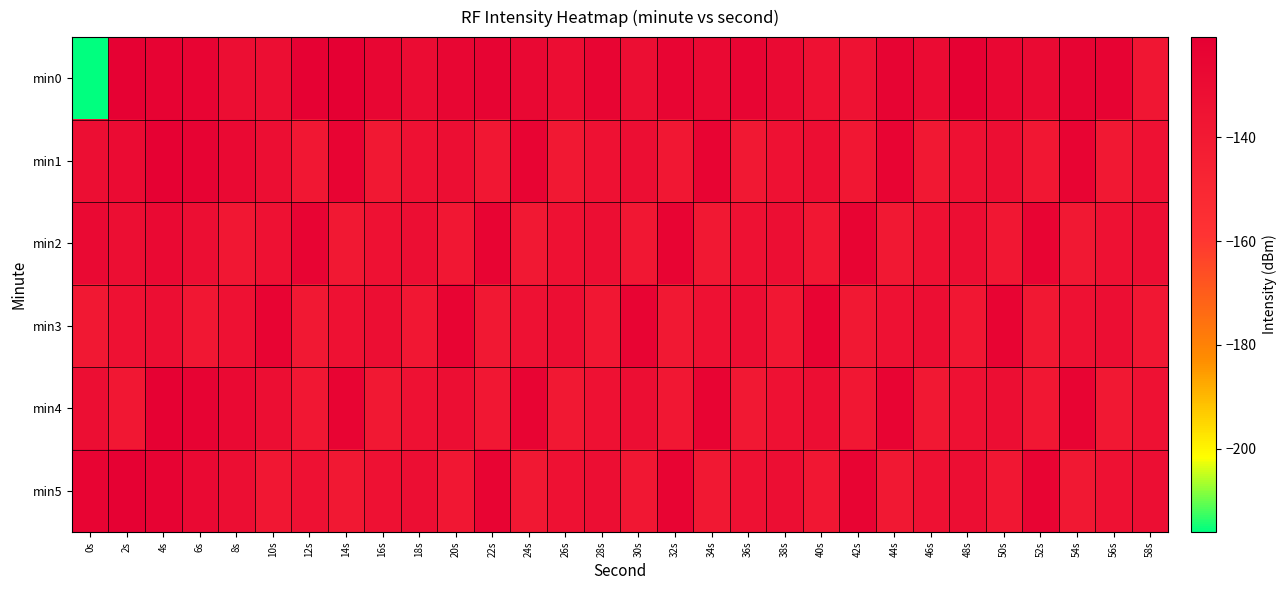

What is the difference between the highest and lowest values at 44s?

15.1